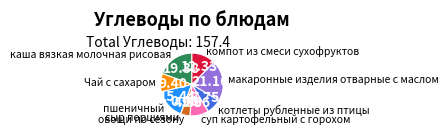

Which category has the biggest portion of the pie?

макаронные изделия отварные с маслом